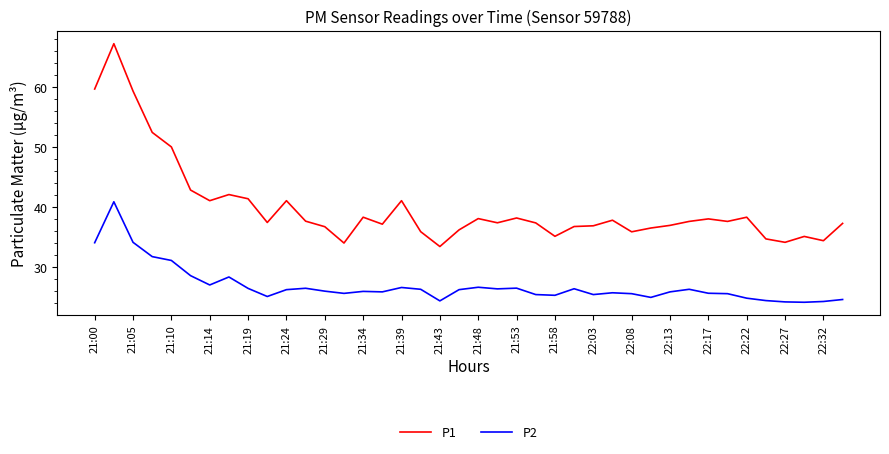

Which series has the largest total across all categories?

P1